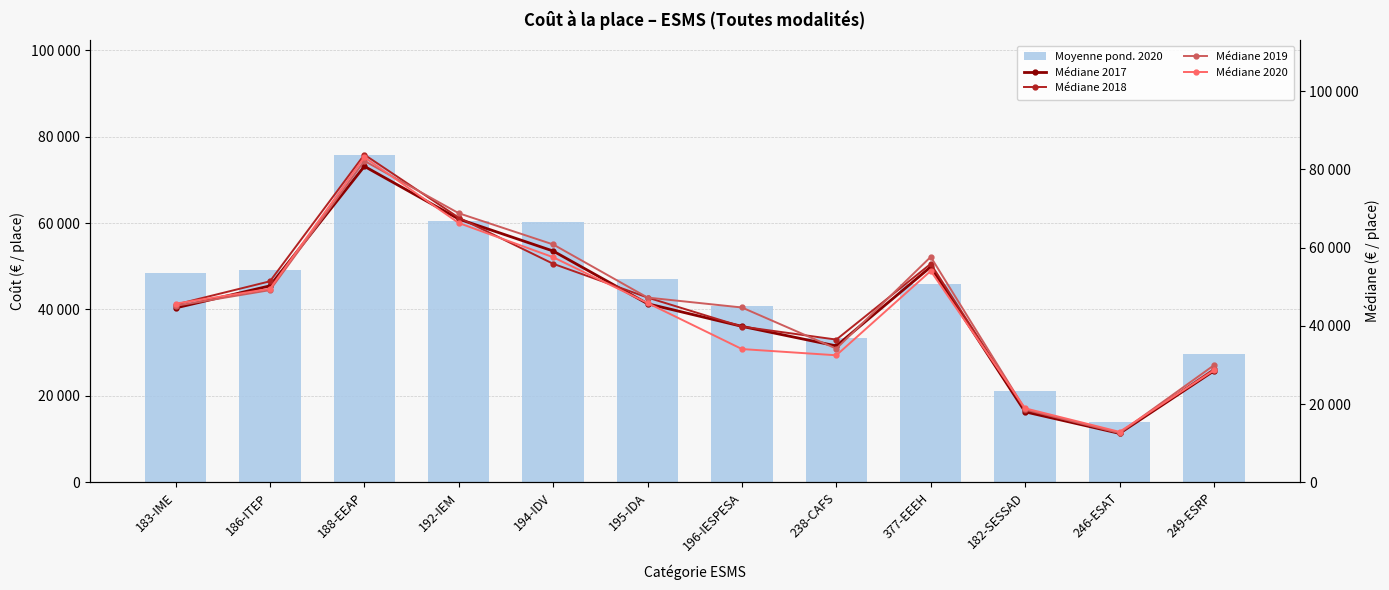

What value does the Médiane 2018 series have at 377-EEEH?

55843.7